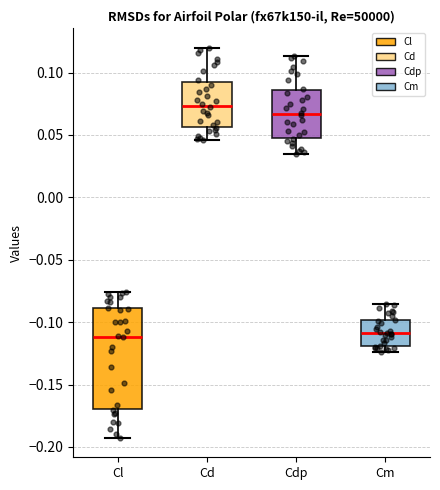

Reading left to right, read every box against the y-axis: the position of its median line, the range the box covers, and the ends of its whiskers. The values are not printed on the chart, so give them approximately, as read against the axis.

Cl: median -0.110, box -0.170 to -0.090, whiskers -0.195 to -0.075
Cd: median 0.075, box 0.055 to 0.095, whiskers 0.045 to 0.120
Cdp: median 0.065, box 0.050 to 0.085, whiskers 0.035 to 0.115
Cm: median -0.110, box -0.120 to -0.100, whiskers -0.125 to -0.085